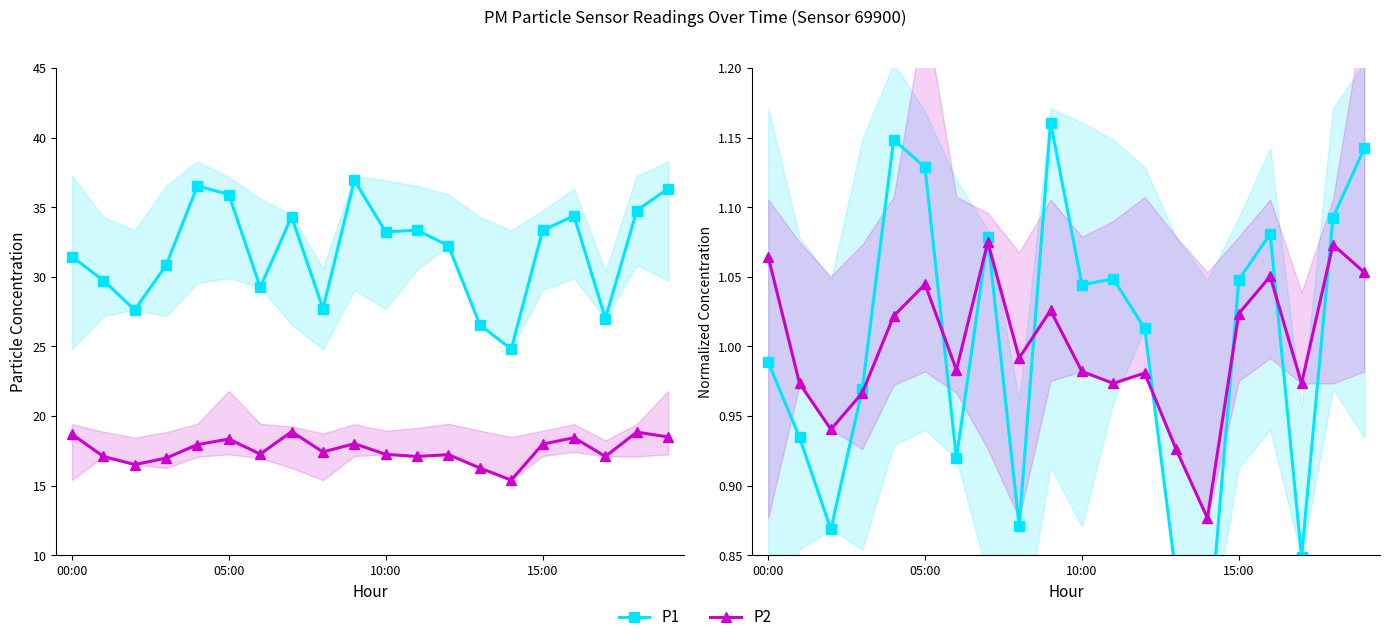

What is the difference between the second highest and minimum values in the P1 series?

0.4